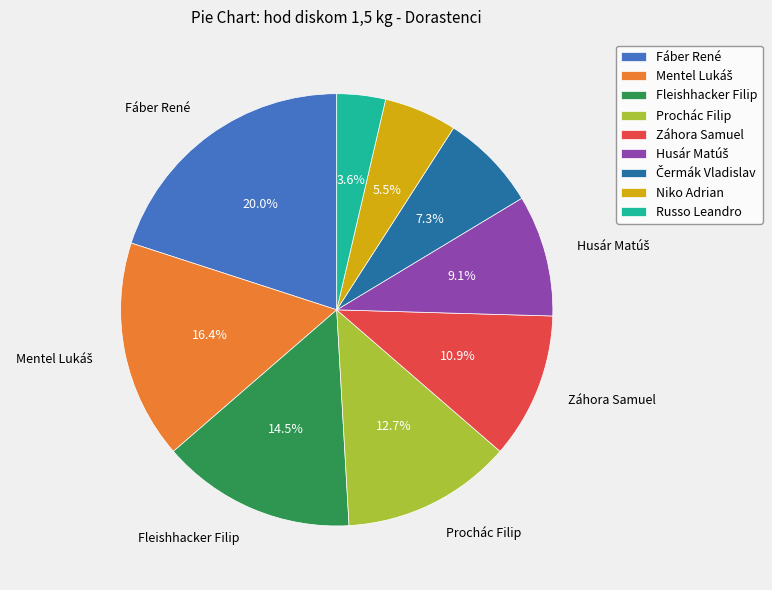

Combined, do Záhora Samuel and Prochác Filip account for over 50%?

No